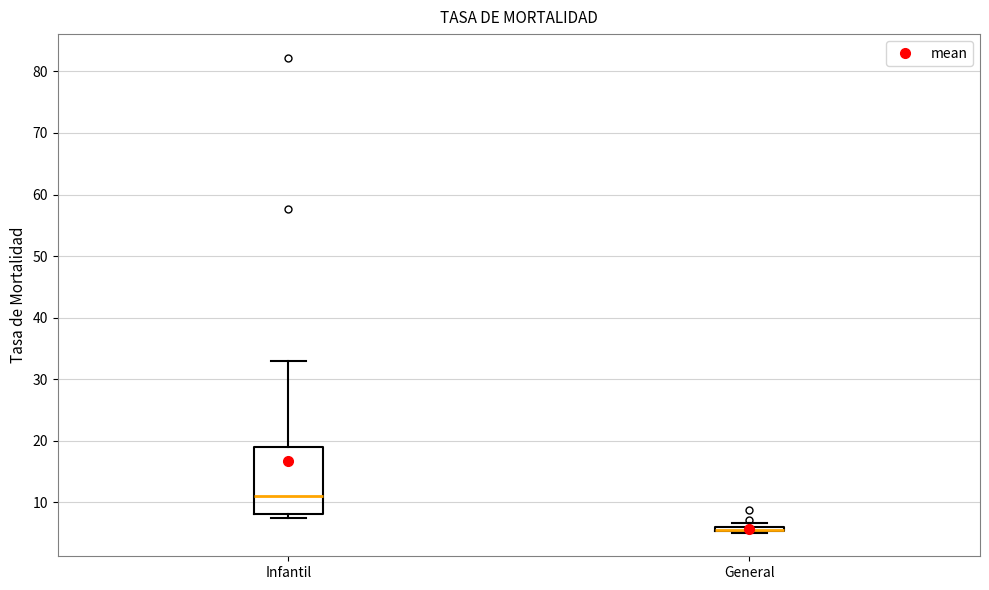

Which box is the tallest, from its lower edge to its upper edge?

Infantil